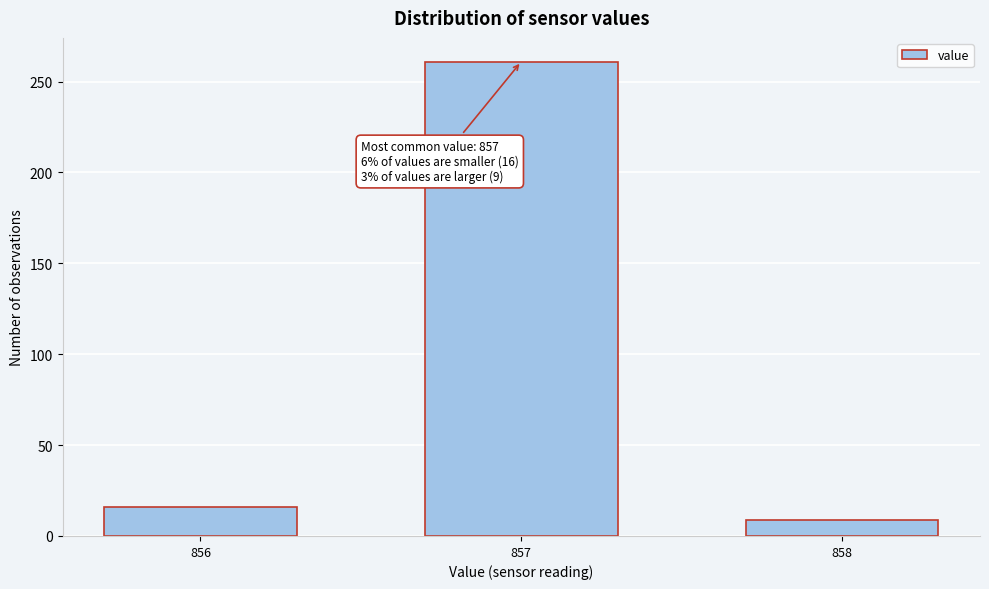

Reading right to left, list all the values displayed in this chart.

9	261	16